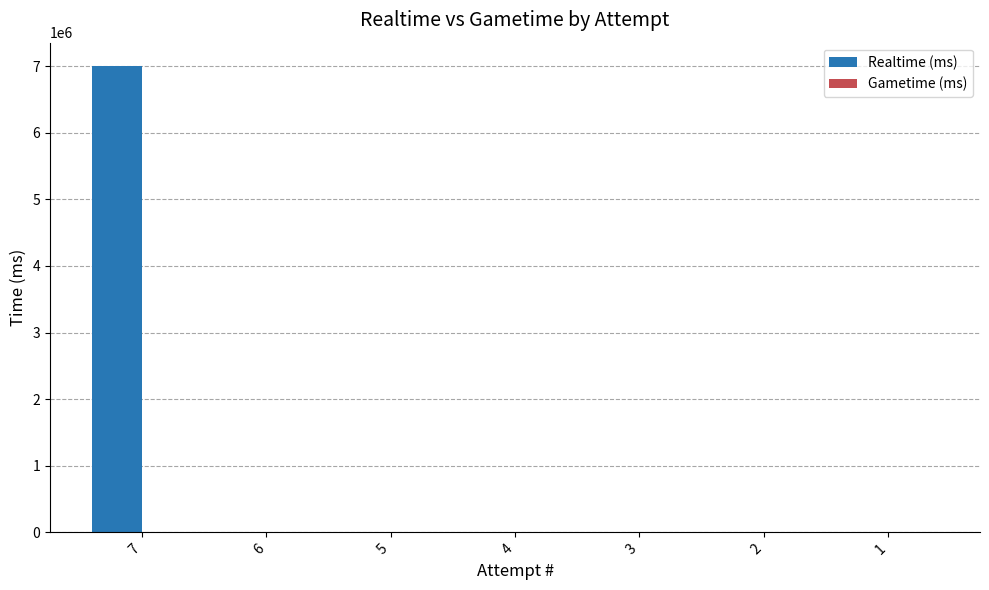

Is it true that the value at 2 is 0?

True